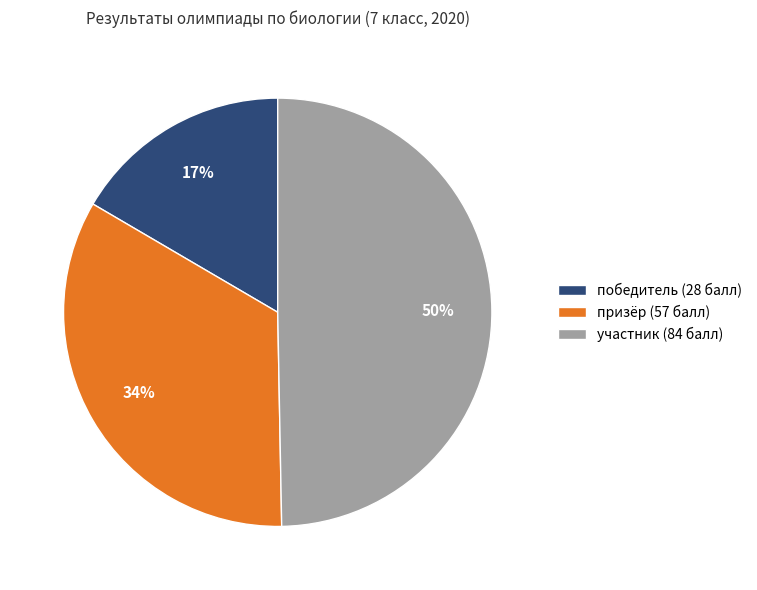

To the nearest percent, what percentage of the pie is участник (84 балл)?

50%